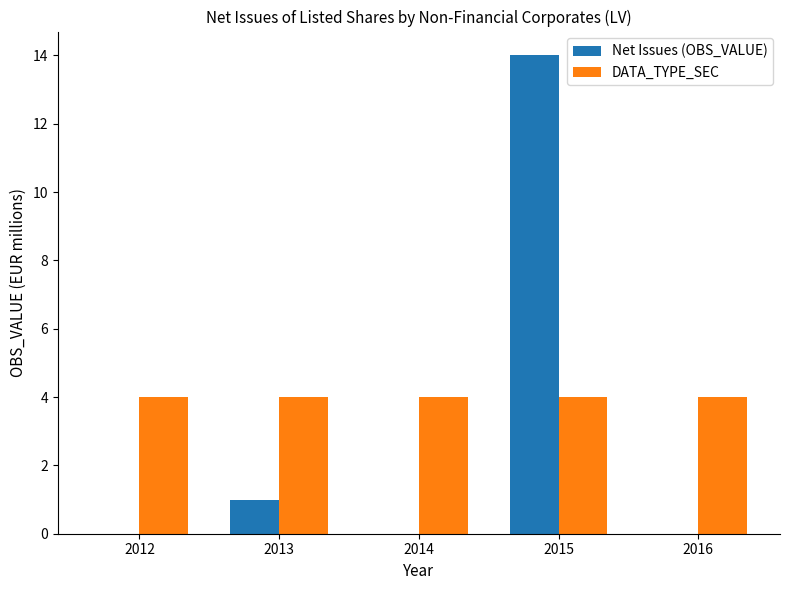

What is the highest value of the Net Issues (OBS_VALUE) series?

14